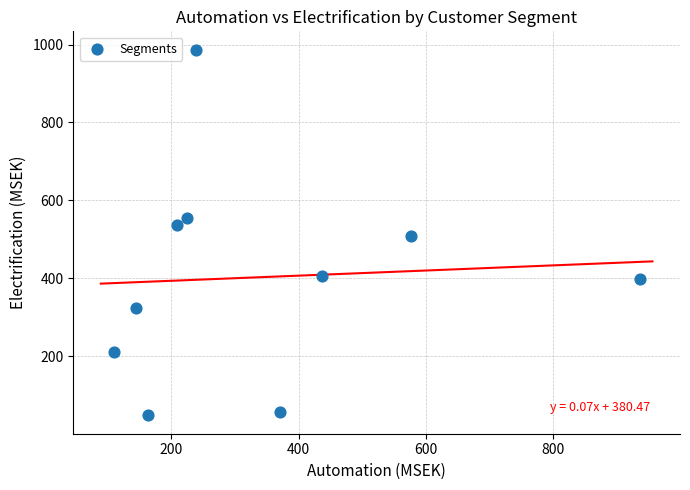

What is the range of Y values (max minus min)?

939